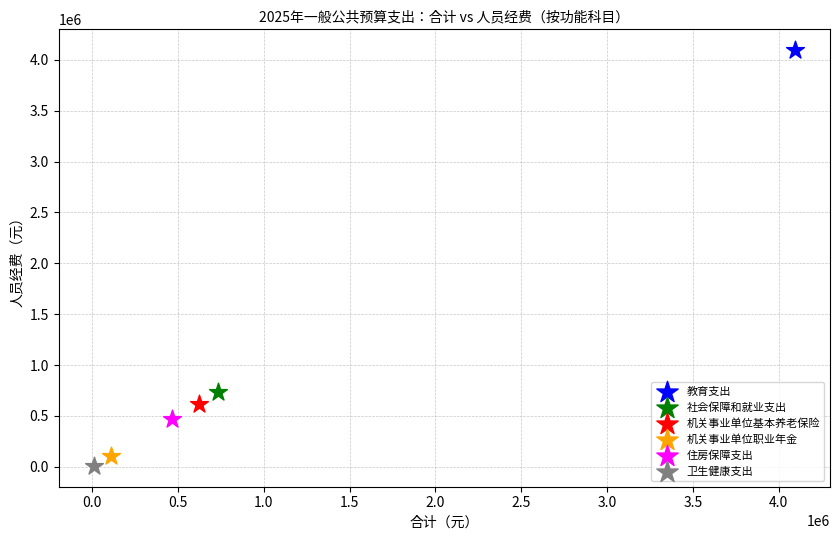

What are all the series names shown in the legend?

教育支出, 社会保障和就业支出, 机关事业单位基本养老保险, 机关事业单位职业年金, 住房保障支出, 卫生健康支出